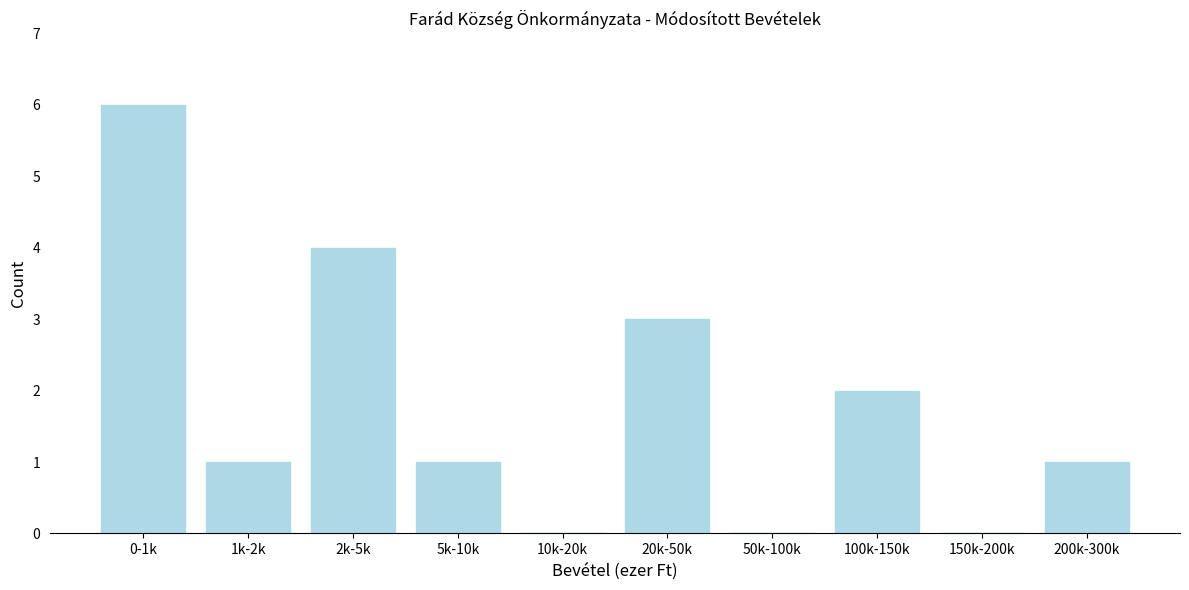

Reading left to right, transcribe all the data shown in this chart.

0-1k=6	1k-2k=1	2k-5k=4	5k-10k=1	10k-20k=0	20k-50k=3	50k-100k=0	100k-150k=2	150k-200k=0	200k-300k=1